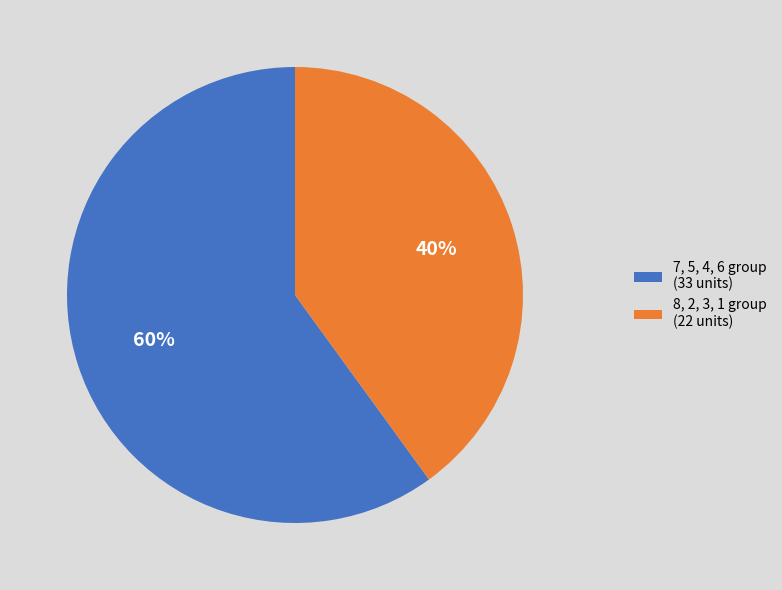

What is the ratio of the value at 7, 5, 4, 6 group (33 units) to the value at 8, 2, 3, 1 group (22 units)?

1.5